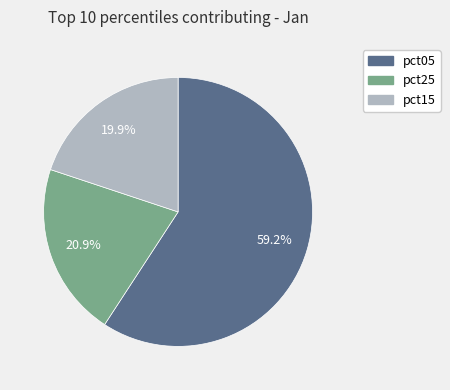

What is the ratio of the value at pct25 to the value at pct15?

1.1